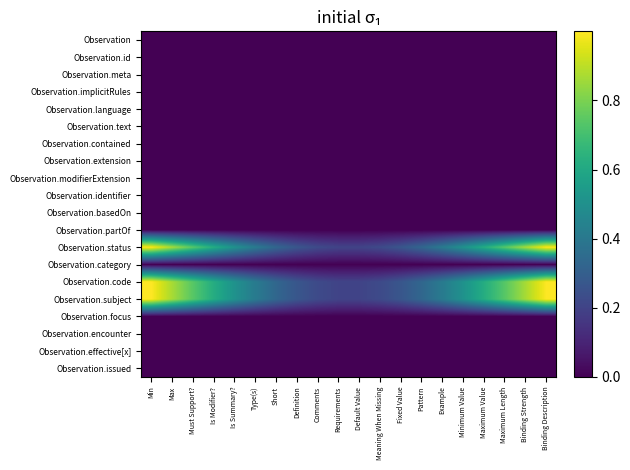

What is the total value across all series at Default Value?

0.6